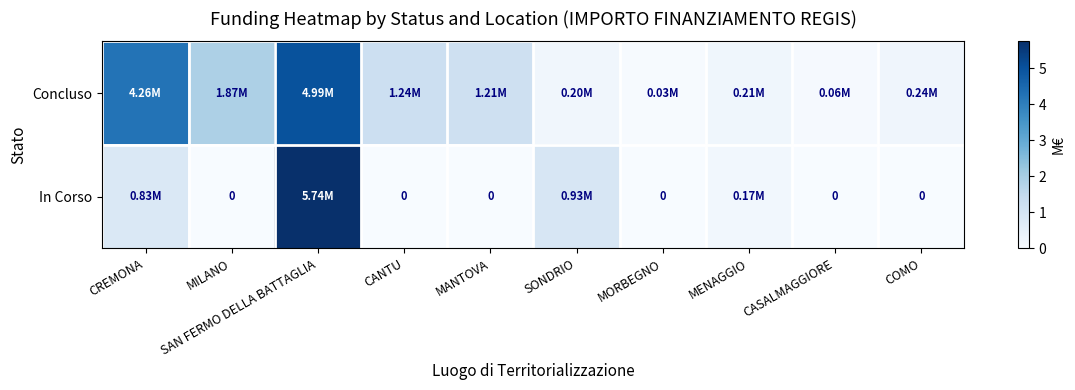

At CANTU, list the series in order from smallest to largest.

In Corso, Concluso